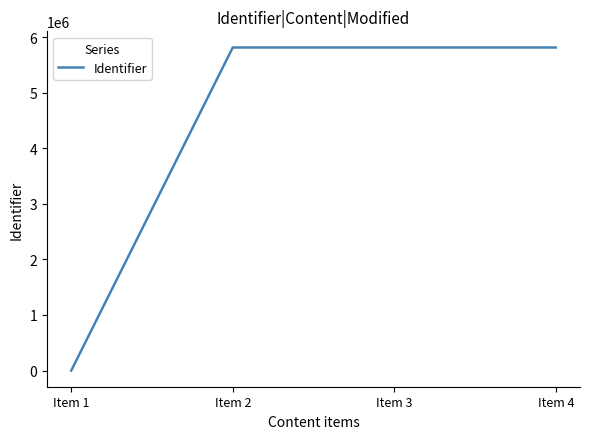

Between Item 2 and Item 1, which is larger?

Item 2